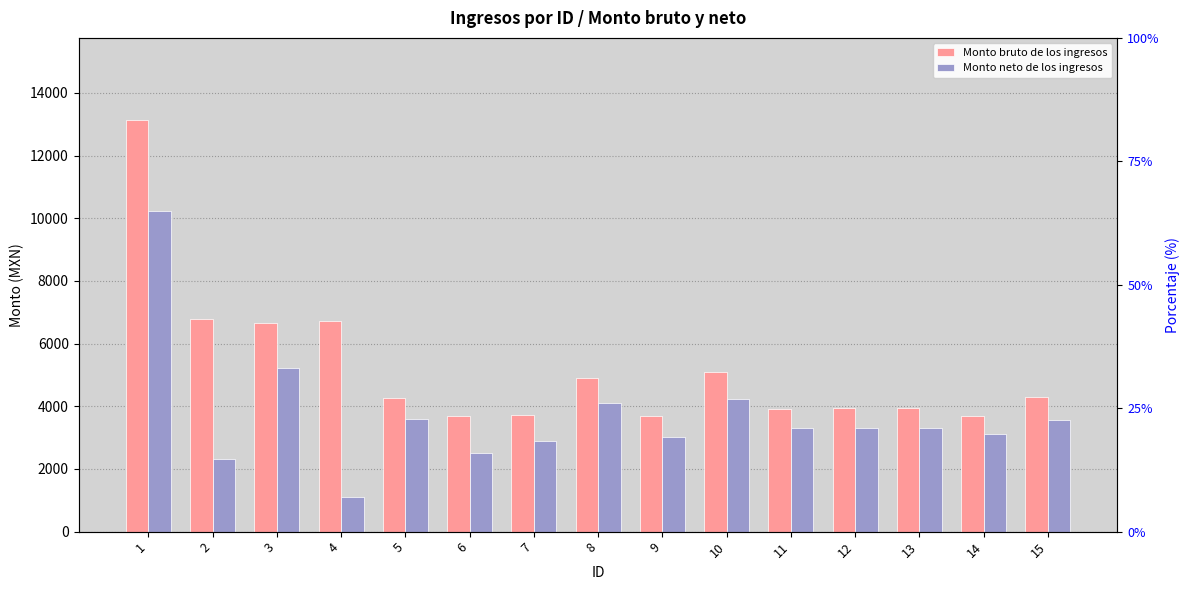

Reading left to right, extract all data points from this chart.

Monto bruto de los ingresos: 13132.0	6786.2	6643.2	6723.2	4252.2	3679.0	3725.3	4887.8	3702.8	5106.6	3929.1	3944.1	3944.1	3679.0	4311.4
Monto neto de los ingresos: 10243.2	2320.8	5220.0	1115.6	3585.8	2494.2	2906.6	4111.4	3027.0	4232.4	3310.8	3322.6	3322.6	3118.2	3570.2